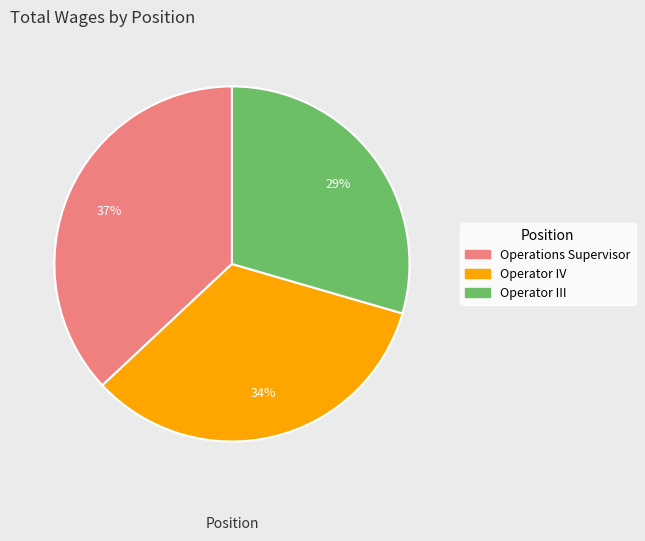

Combined, do Operations Supervisor and Operator IV account for over 50%?

Yes